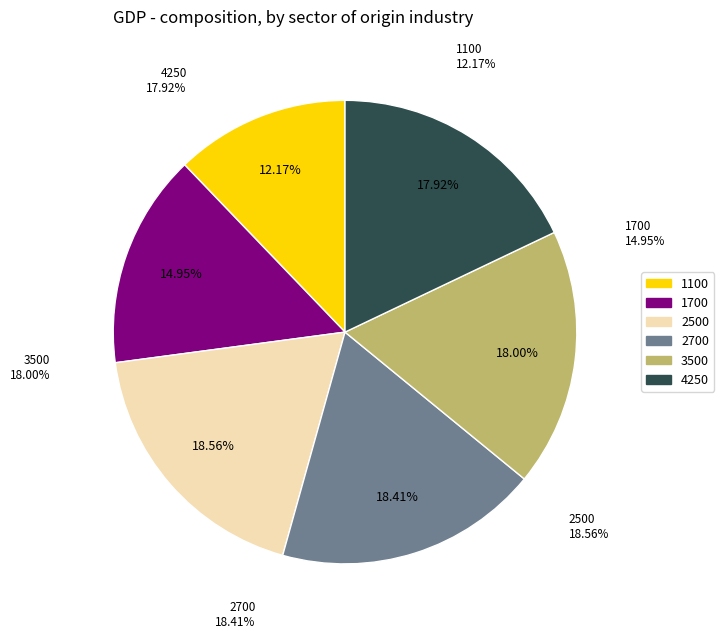

True or false: 2500 accounts for 9% of the total.

False